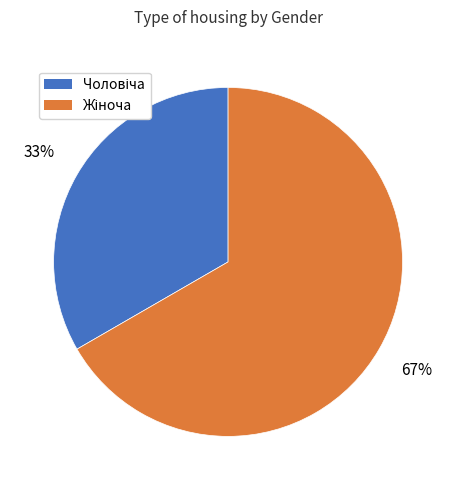

To the nearest percent, what is the average slice percentage?

50%